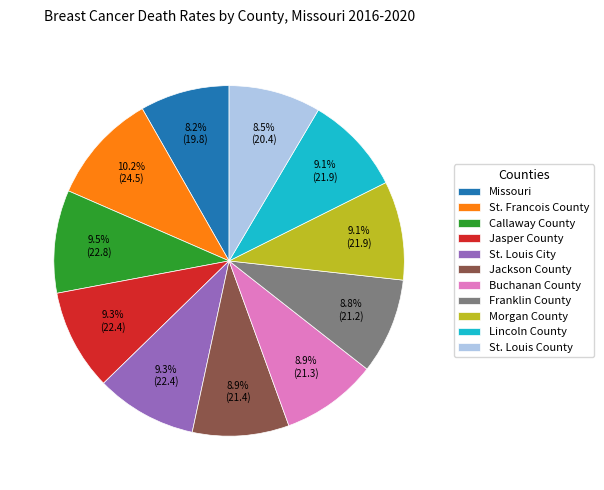

To the nearest percent, what is the average slice percentage?

9%